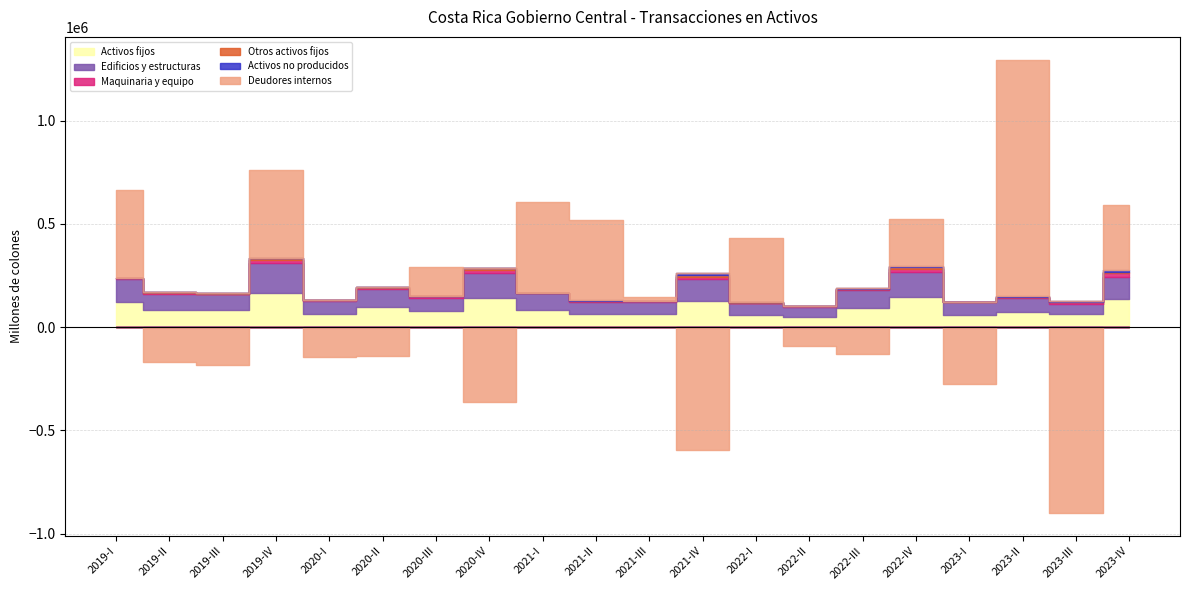

Between which two adjacent categories do Maquinaria y equipo and Otros activos fijos first intersect?

2019-IV and 2020-I